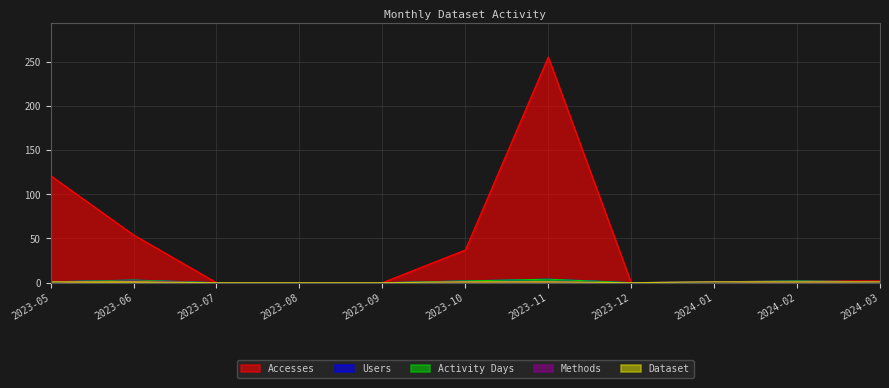

Reading left to right, list all the values displayed in this chart.

Accesses: 2023-05=121	2023-06=54	2023-07=0	2023-08=0	2023-09=0	2023-10=37	2023-11=255	2023-12=0	2024-01=1	2024-02=2	2024-03=2
Users: 2023-05=1	2023-06=3	2023-07=0	2023-08=0	2023-09=0	2023-10=2	2023-11=4	2023-12=0	2024-01=1	2024-02=2	2024-03=1
Activity Days: 2023-05=1	2023-06=3	2023-07=0	2023-08=0	2023-09=0	2023-10=2	2023-11=4	2023-12=0	2024-01=1	2024-02=2	2024-03=1
Methods: 2023-05=1	2023-06=2	2023-07=0	2023-08=0	2023-09=0	2023-10=1	2023-11=1	2023-12=0	2024-01=1	2024-02=1	2024-03=1
Dataset: 2023-05=1	2023-06=1	2023-07=0	2023-08=0	2023-09=0	2023-10=1	2023-11=1	2023-12=0	2024-01=1	2024-02=1	2024-03=1